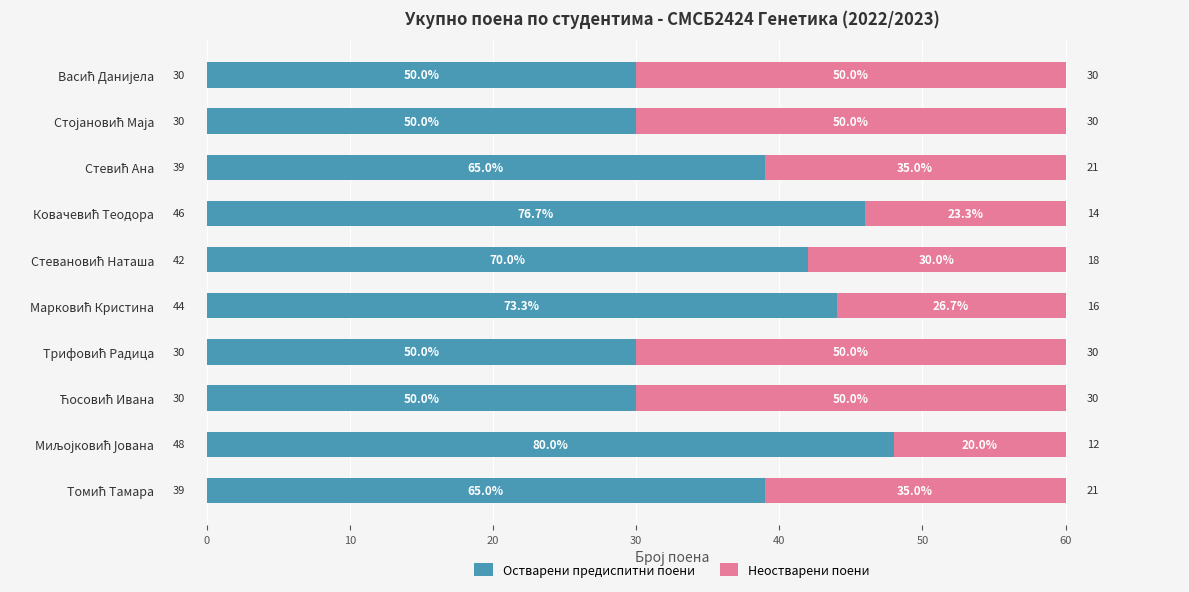

What is the sum of all Остварени предиспитни поени values?

378